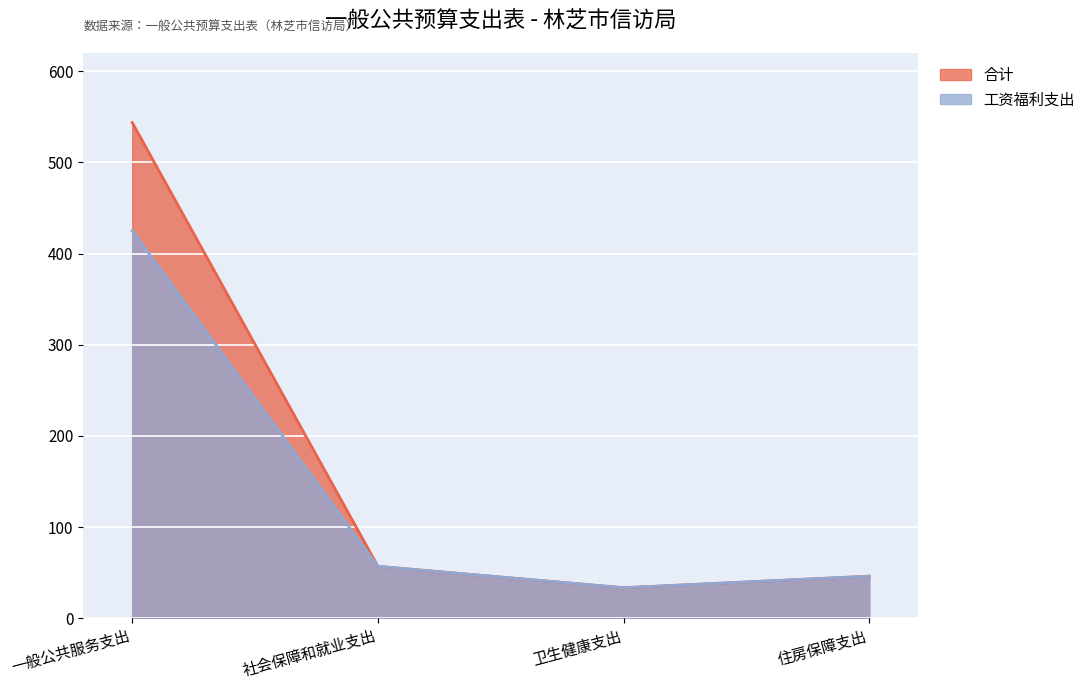

In 合计, how many points are lower than both neighbors (excluding endpoints)?

1